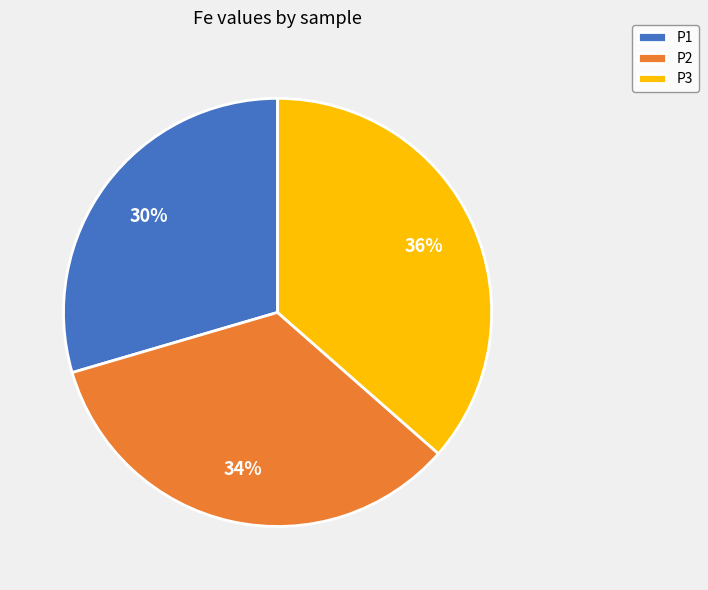

Is the sum of P1 and P3 greater than half?

Yes